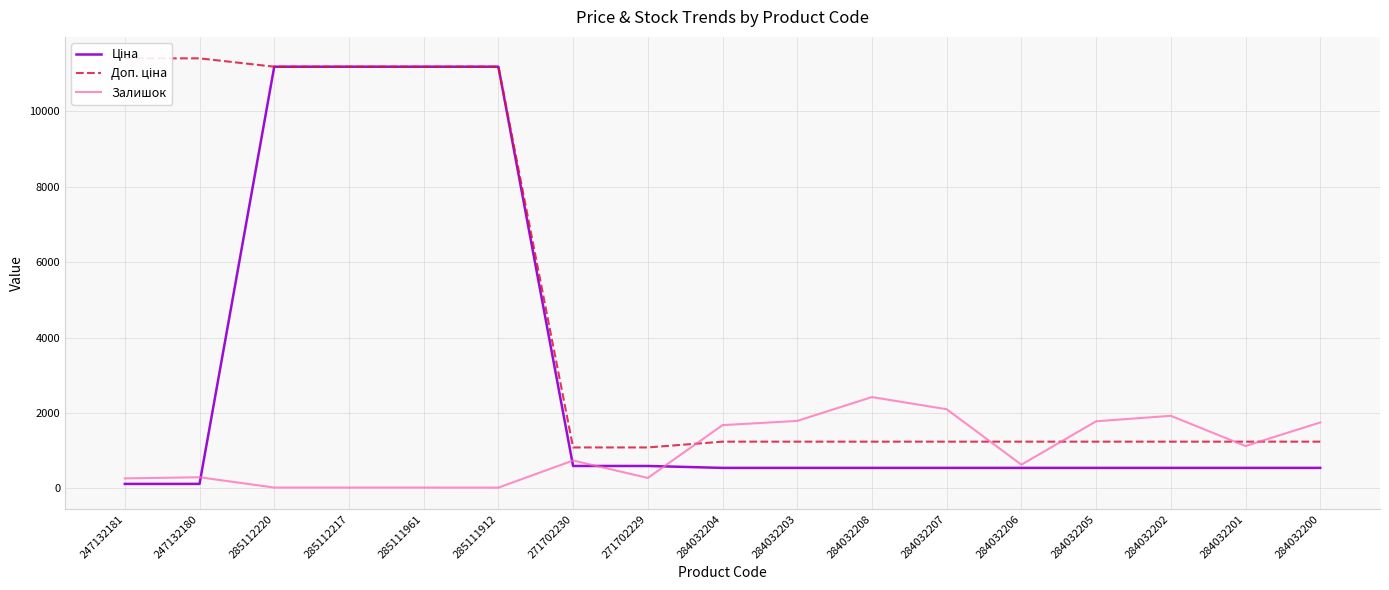

Read the Залишок value at 284032202.

1921.0